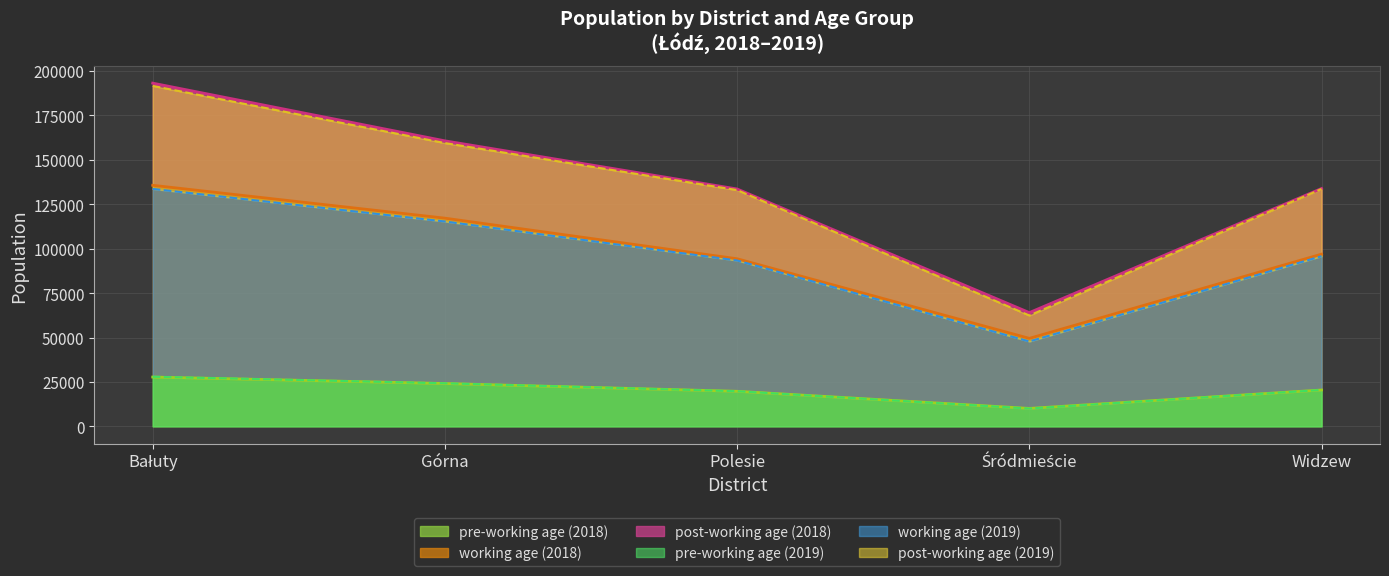

What is the value of the post-working age (2018) point at the 4th from the left?

62405